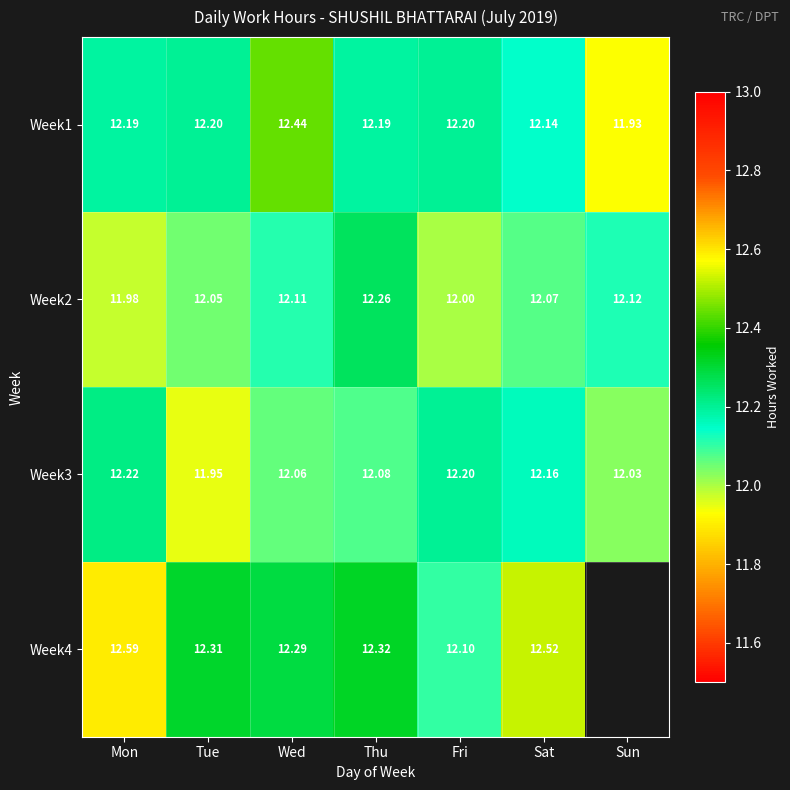

At which category is the sum across all series the highest?

Mon